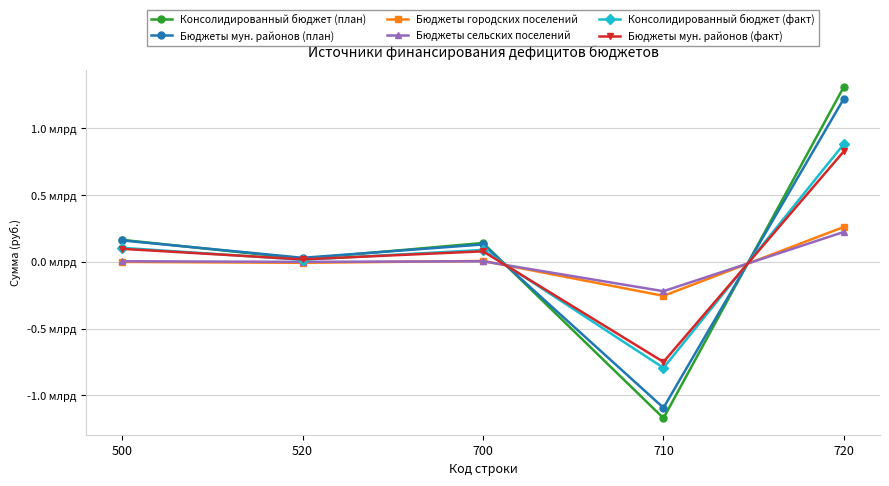

At which label does Бюджеты мун. районов (план) reach its minimum?

710